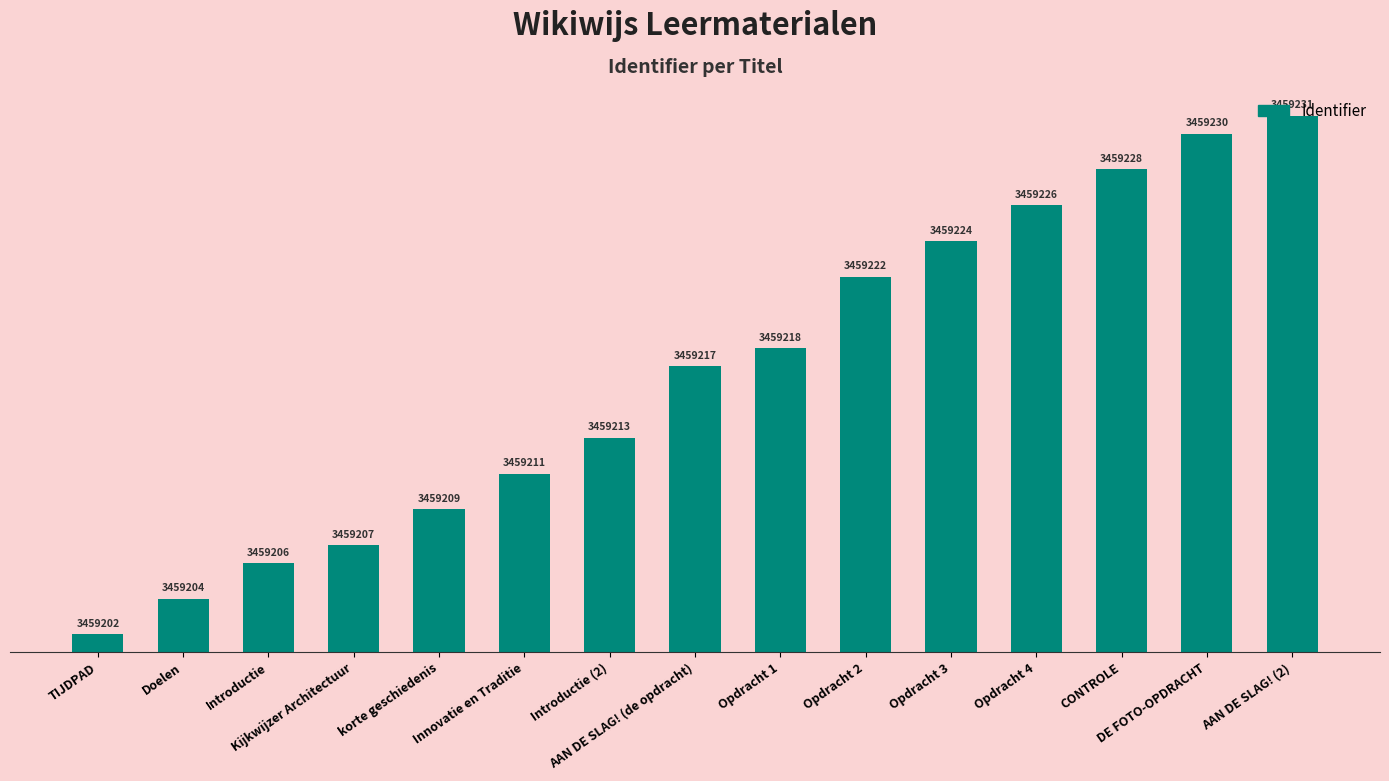

What is the difference between the values at TIJDPAD and CONTROLE?

26